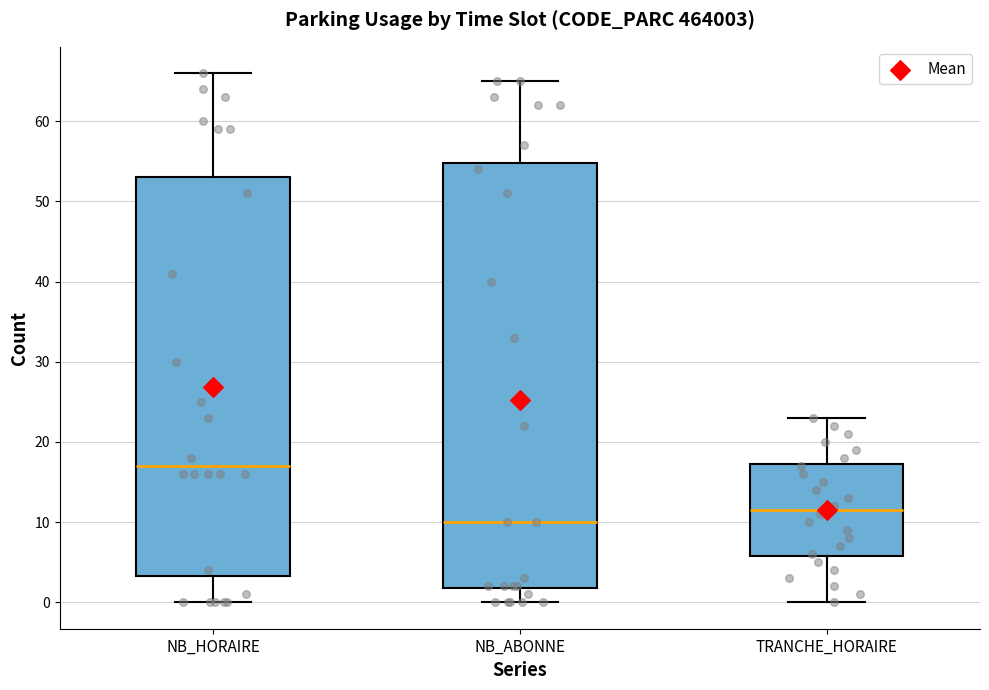

Reading left to right, read every box against the y-axis: the position of its median line, the range the box covers, and the ends of its whiskers. The values are not printed on the chart, so give them approximately, as read against the axis.

NB_HORAIRE: median 17, box 3 to 53, whiskers 0 to 66
NB_ABONNE: median 10, box 2 to 55, whiskers 0 to 65
TRANCHE_HORAIRE: median 12, box 6 to 17, whiskers 0 to 23